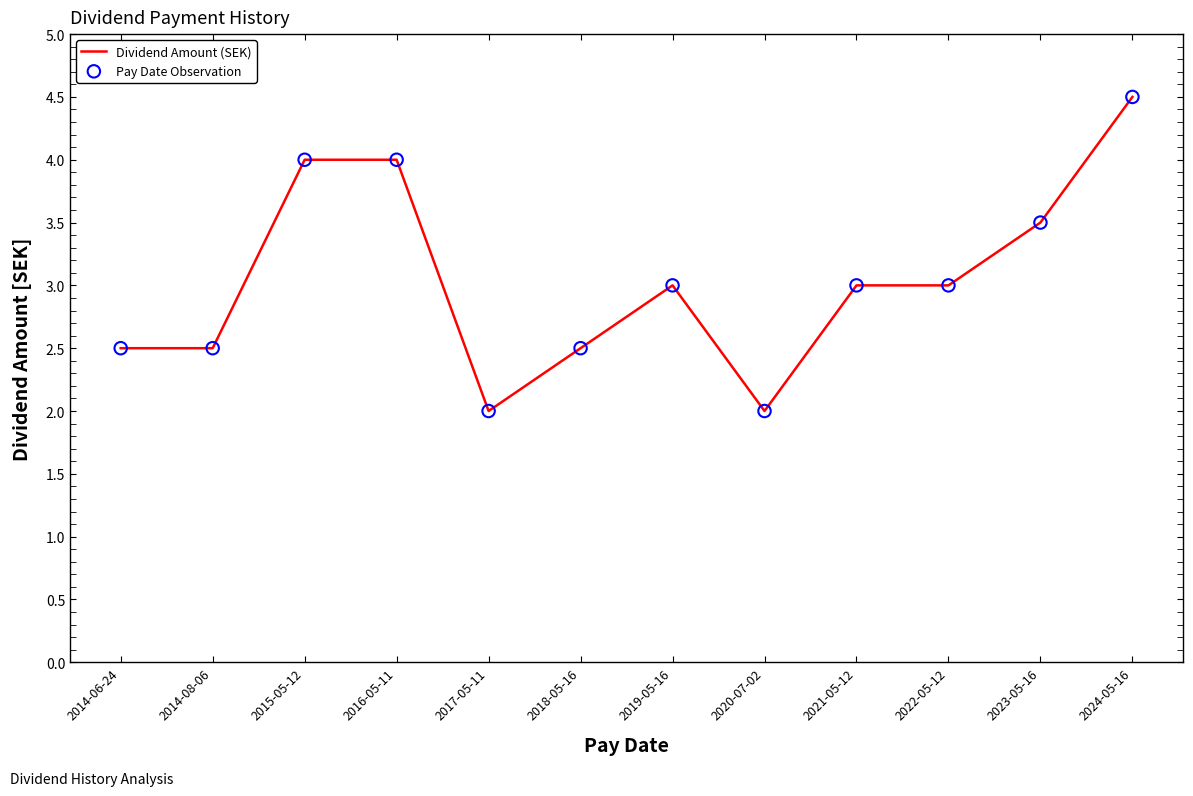

Between 2017-05-11 and 2021-05-12, which is larger?

2021-05-12